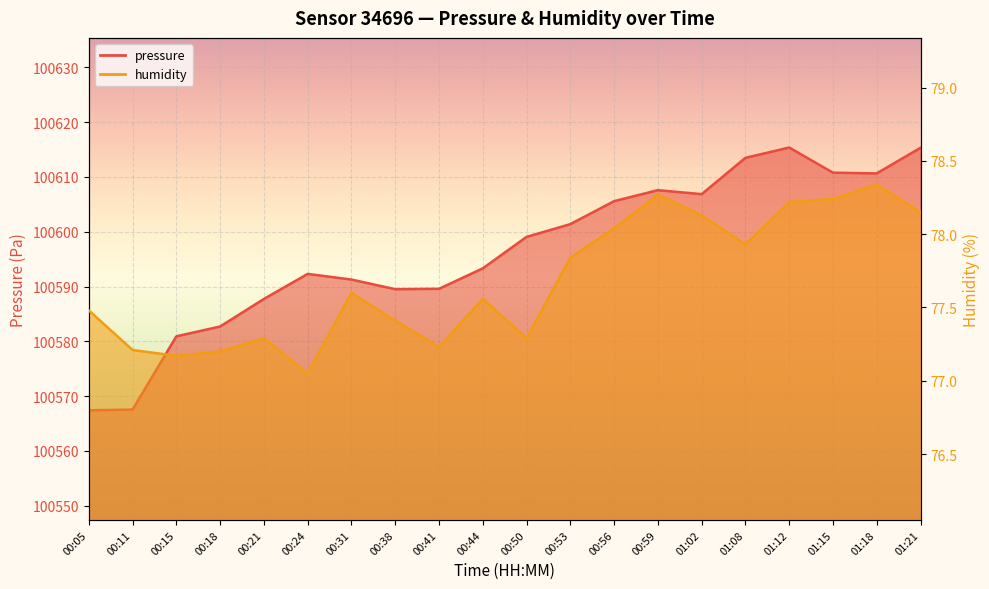

What is the maximum value for pressure line?

100615.4